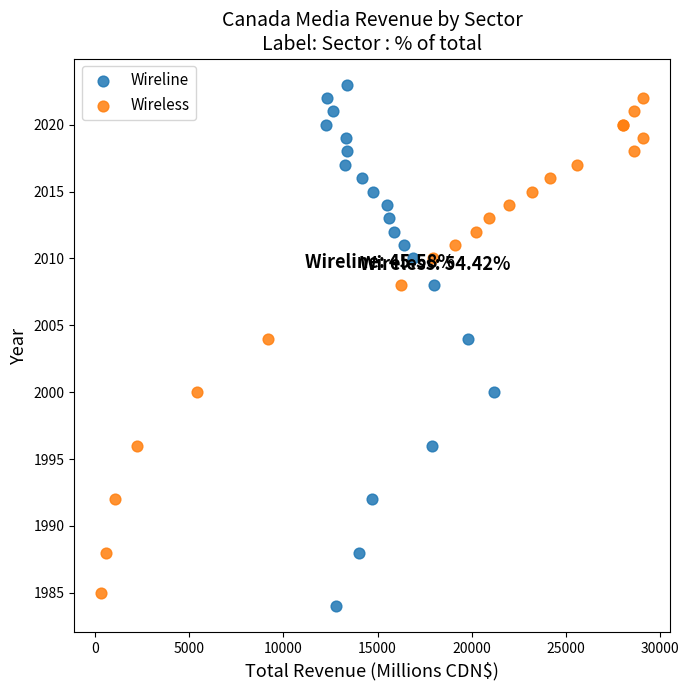

Which series has the largest Y range (max minus min)?

Wireline